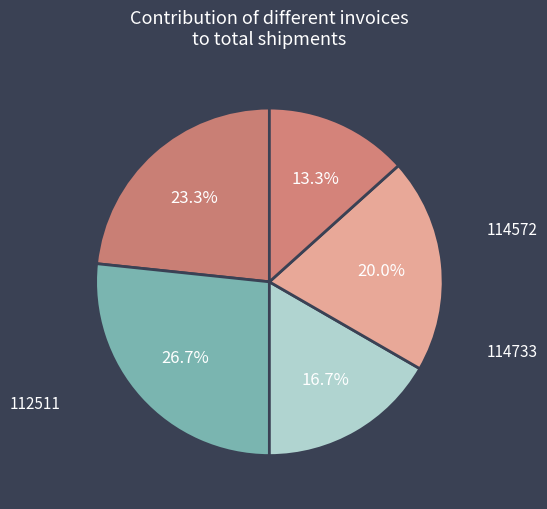

What is the ratio of the value at 114572 to the value at 115230?

1.2